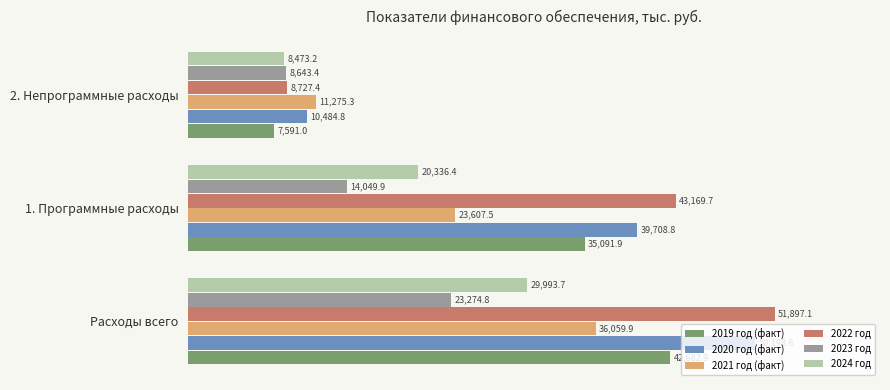

Is it true that 2022 год equals 4333.0 at 2. Непрограммные расходы?

False